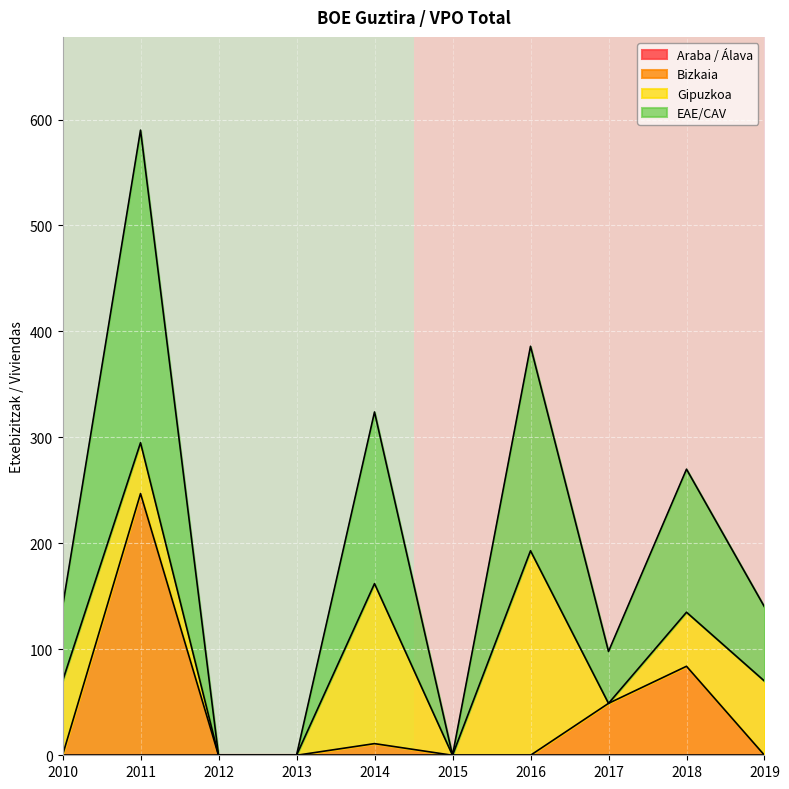

The Bizkaia series shows 0 at 2019. True or false?

True